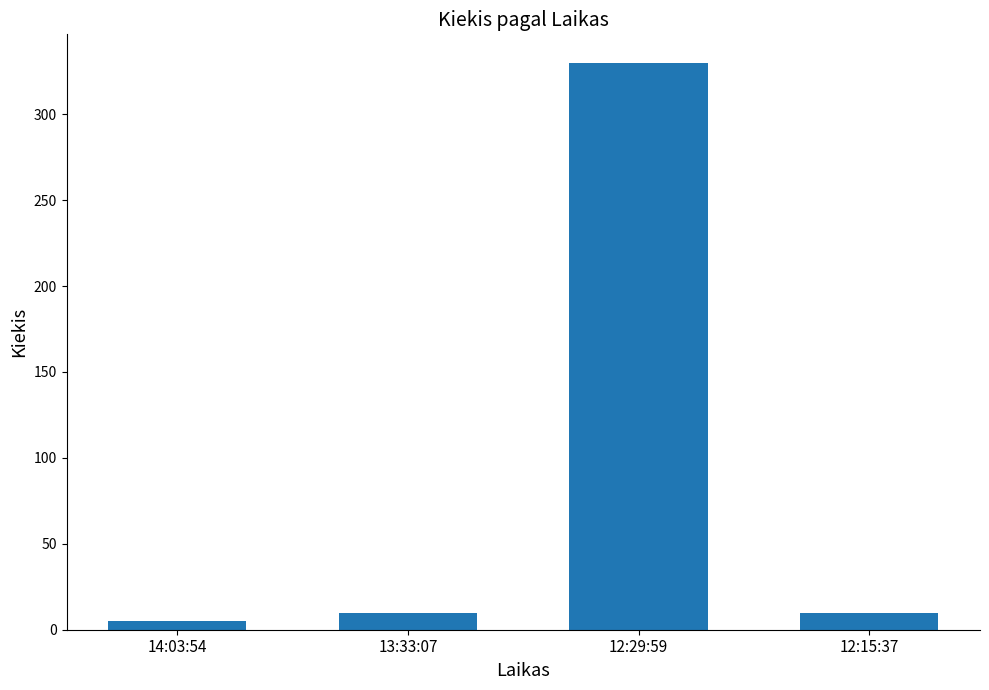

What is the minimum value shown in the chart?

5